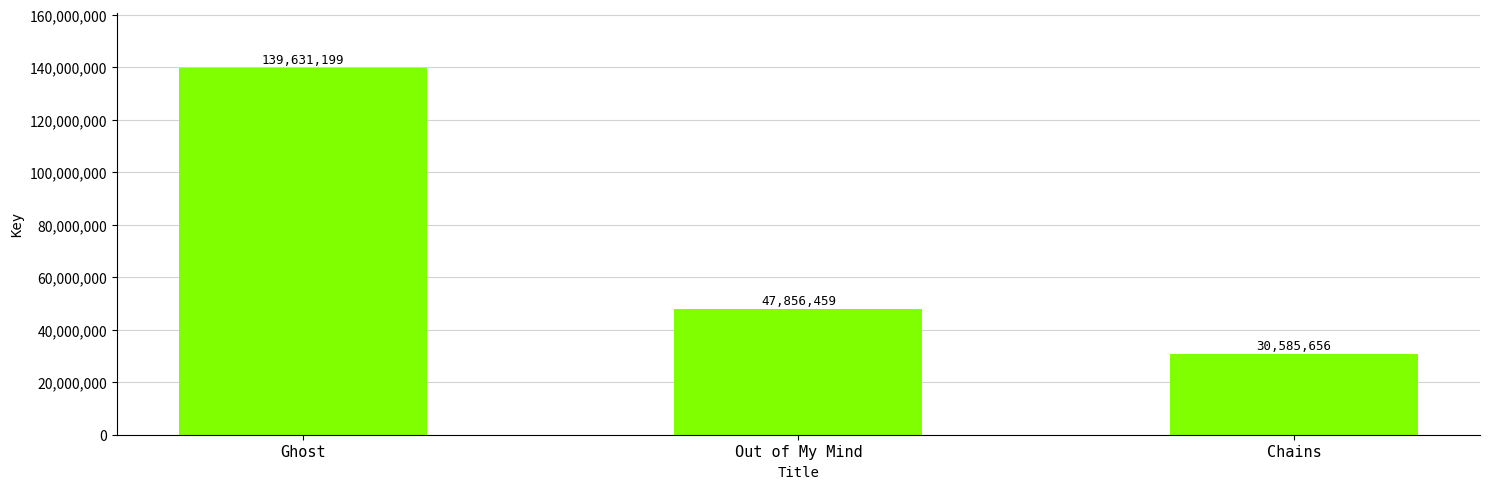

At which category does the chart reach its minimum across all series?

Chains